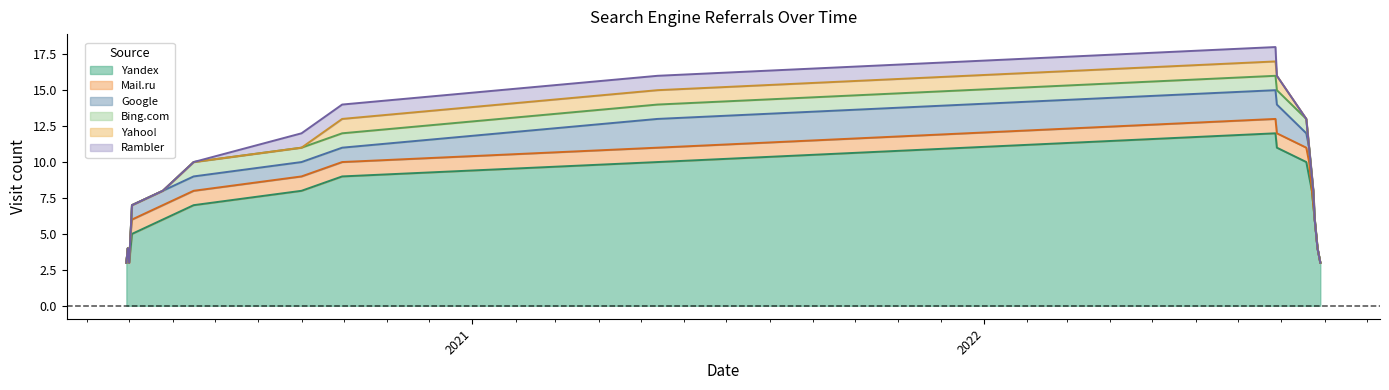

True or false: Rambler and Mail.ru intersect in this chart.

False